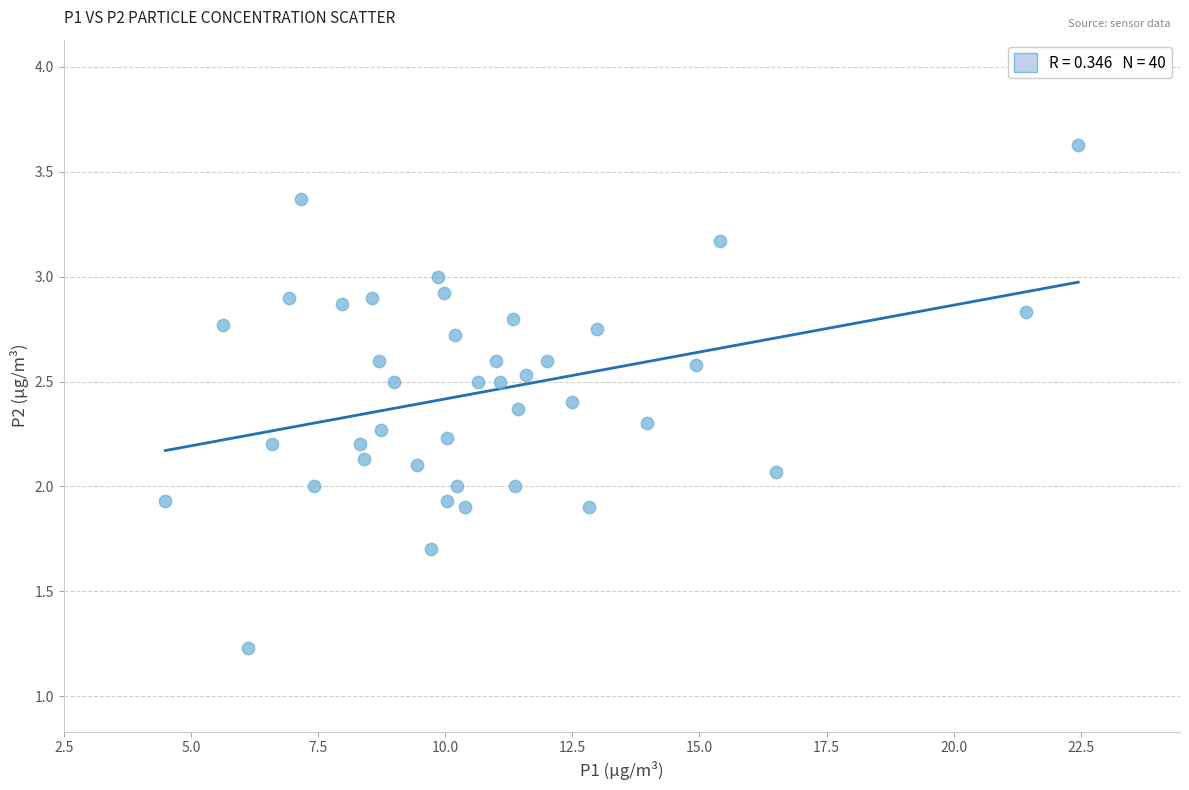

What is the range of X values (max minus min)?

17.9